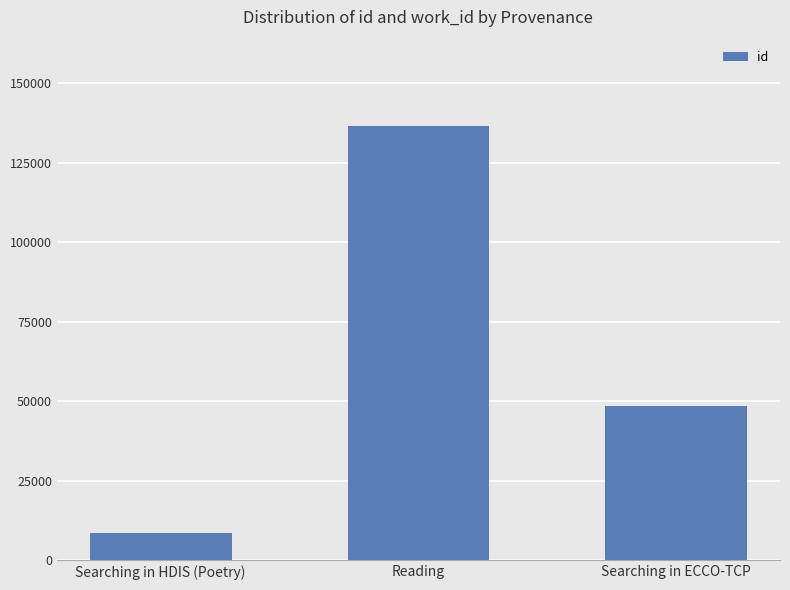

Count the number of categories in the chart.

3